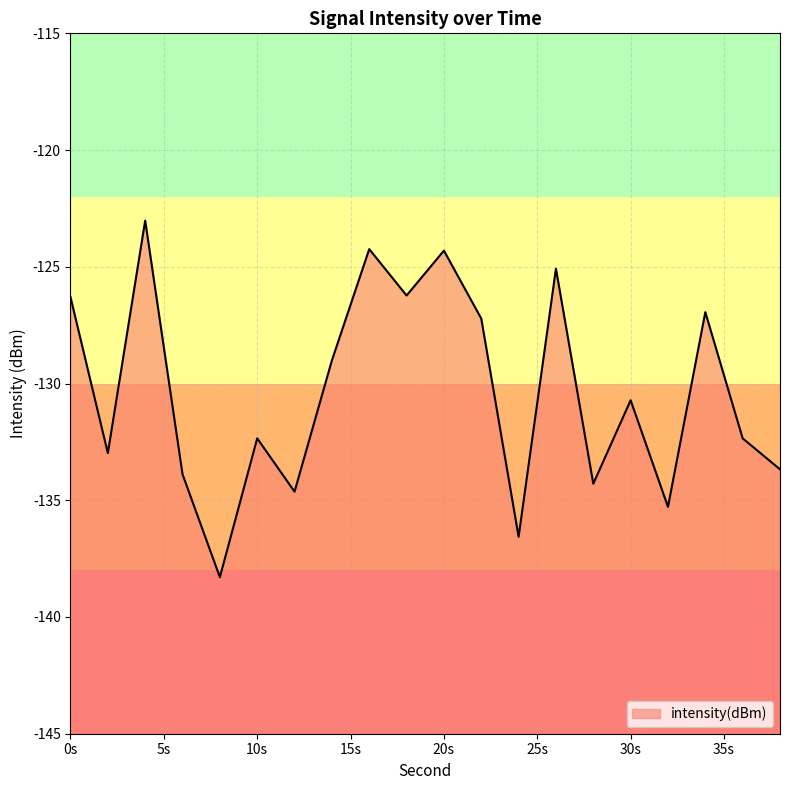

Reading right to left, list all the values displayed in this chart.

-133.7	-132.3	-126.9	-135.3	-130.7	-134.3	-125.1	-136.6	-127.2	-124.3	-126.2	-124.2	-129.0	-134.6	-132.3	-138.3	-133.9	-123.0	-133.0	-126.3